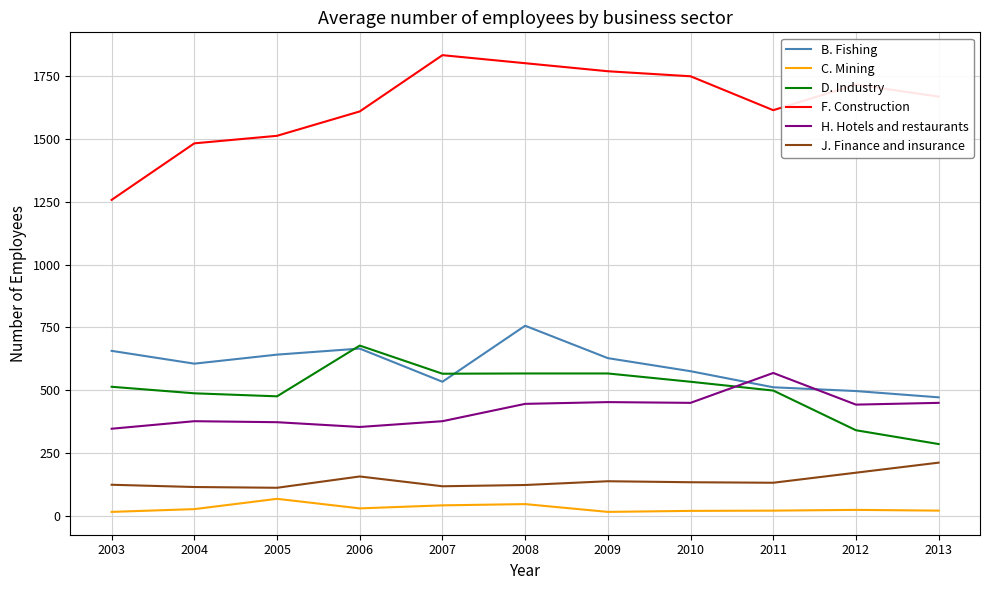

What is the minimum value for J. Finance and insurance?

112